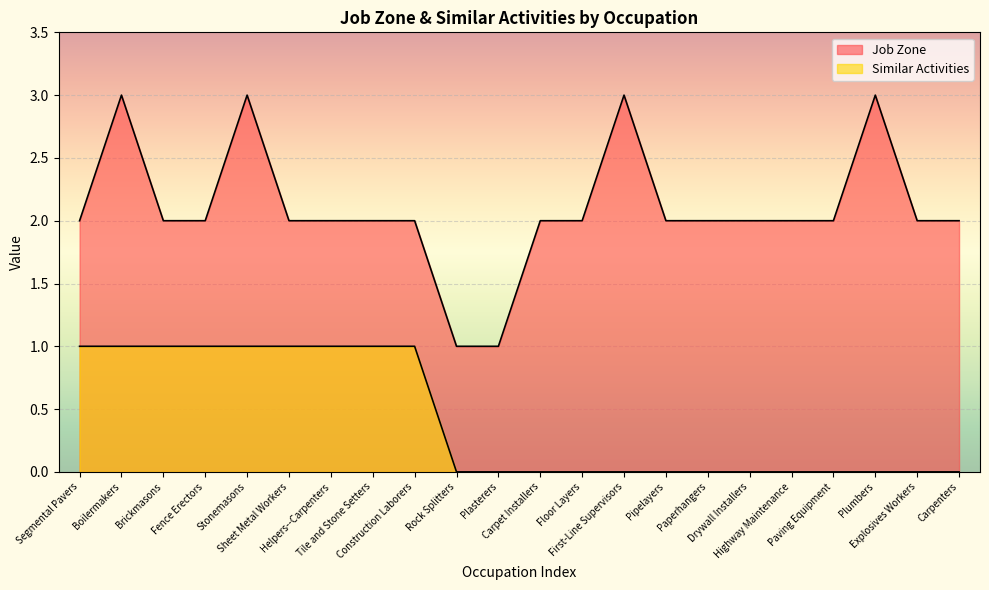

True or false: Similar Activities has a value of 0 at Pipelayers.

True